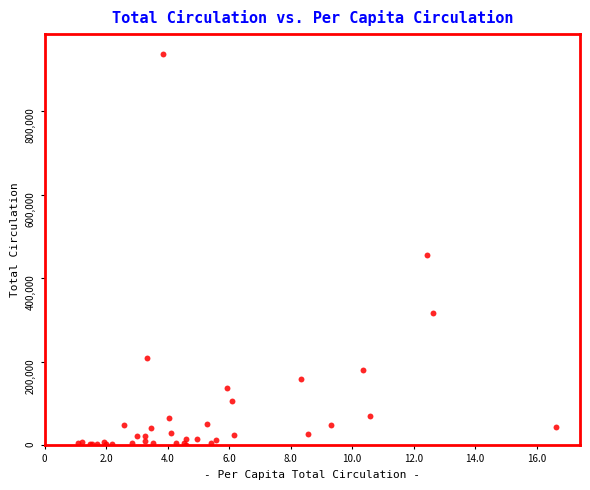

What Y value in the scatter plot is closest to 469896?

455412